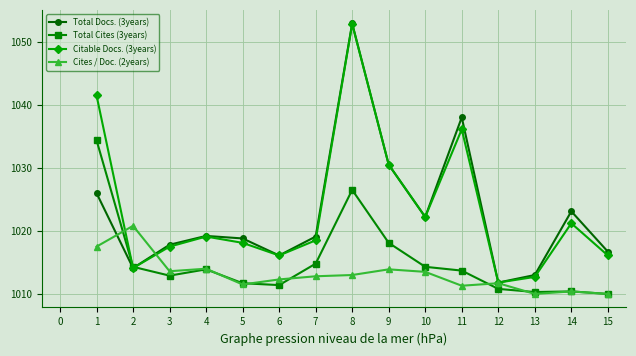

What is the average value of the Cites / Doc. (2years) series?

1013.1